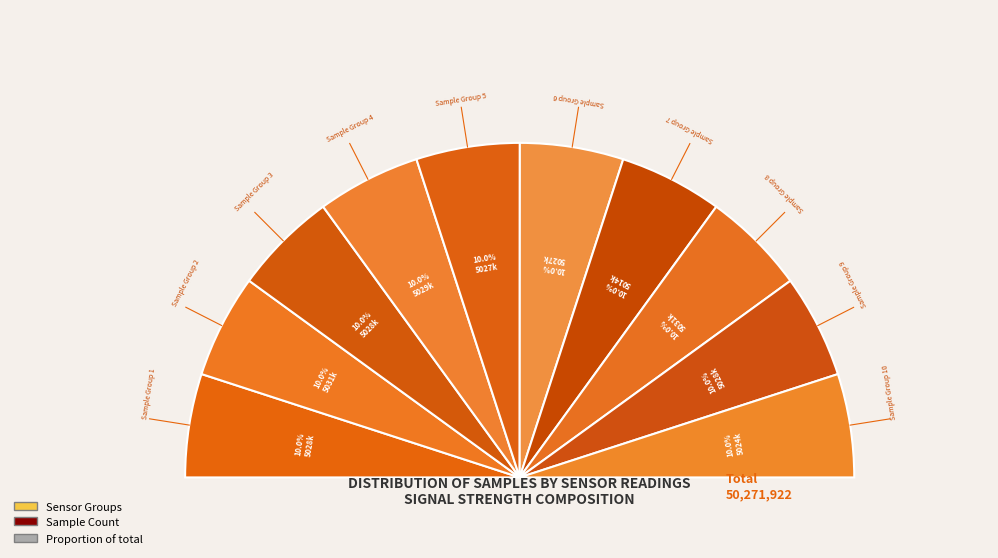

How many slices are in this pie chart?

10